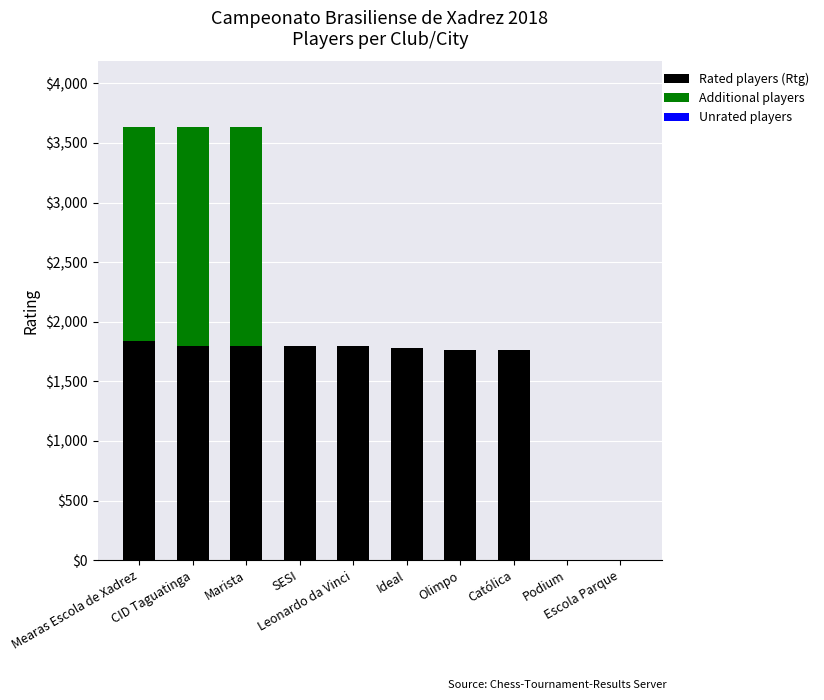

What is the sum of all Rated players (Rtg) values?

14337